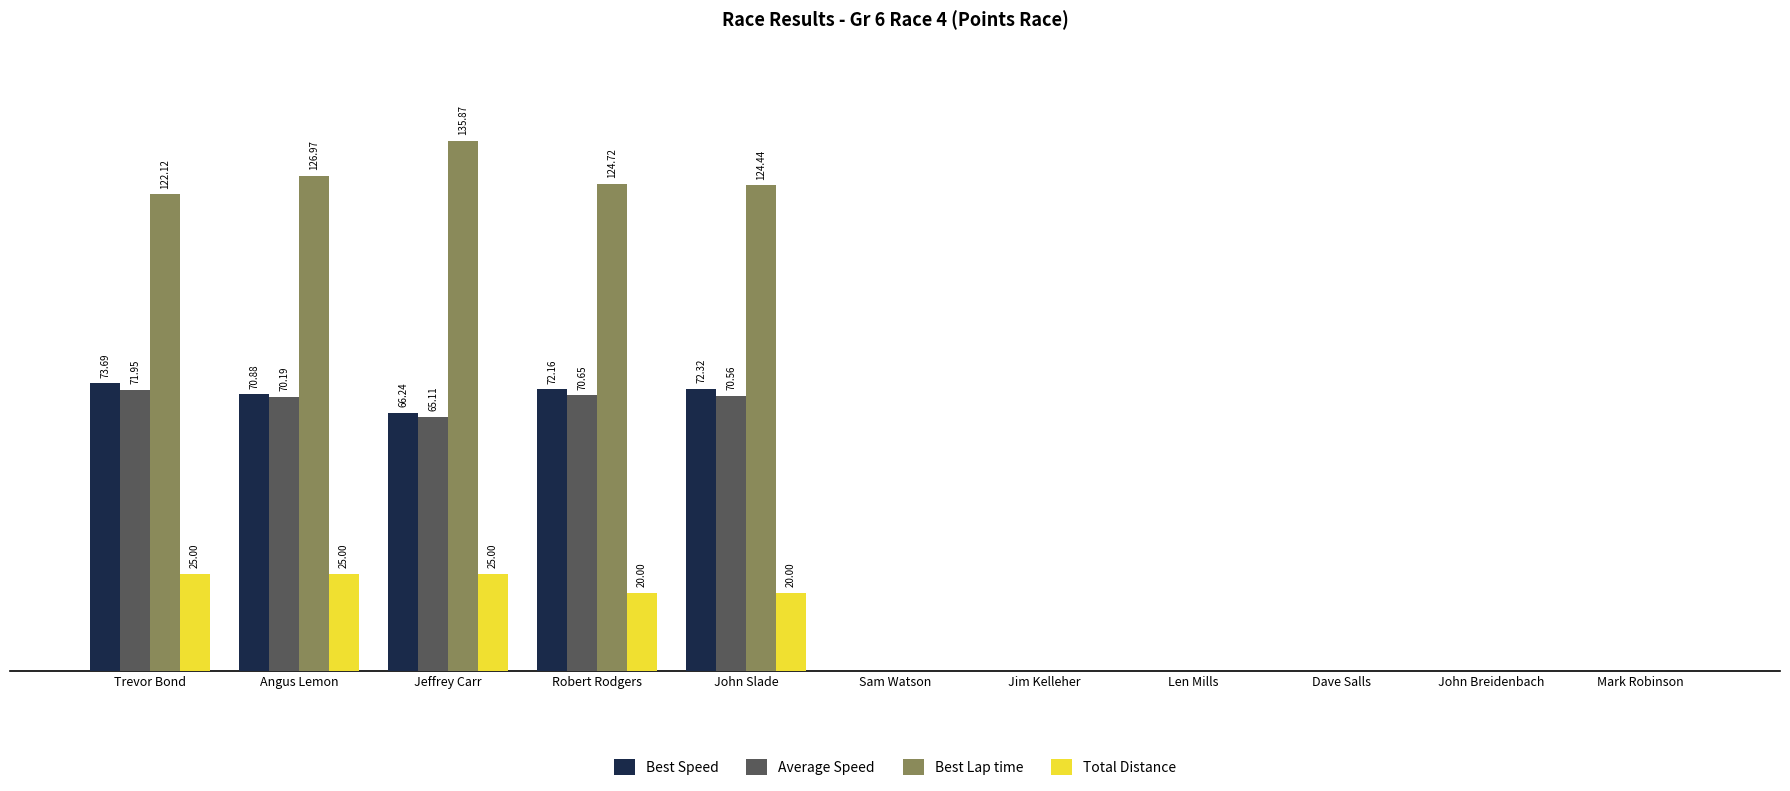

What are all the series names shown in the legend?

Best Speed, Average Speed, Best Lap time, Total Distance